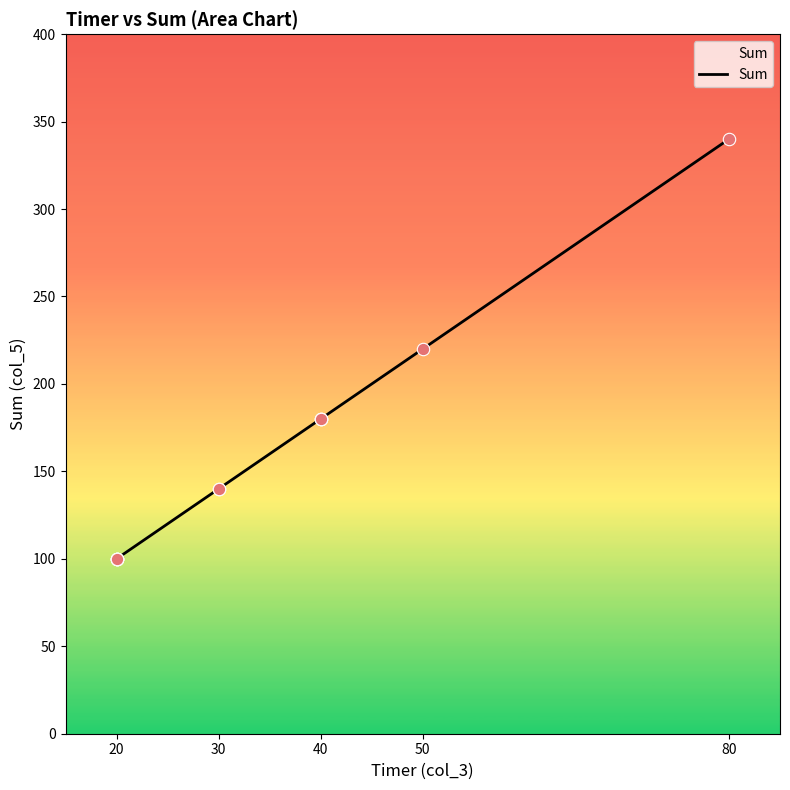

Between 50 and 20, which is larger?

50